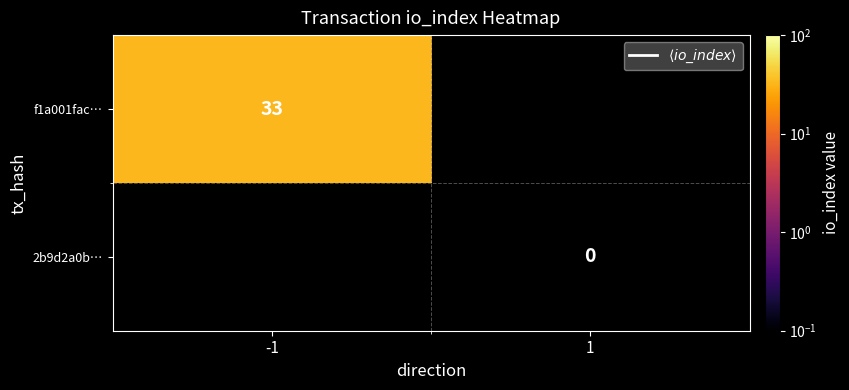

List the labels in order of f1a001fac… value, largest first.

-1, 1